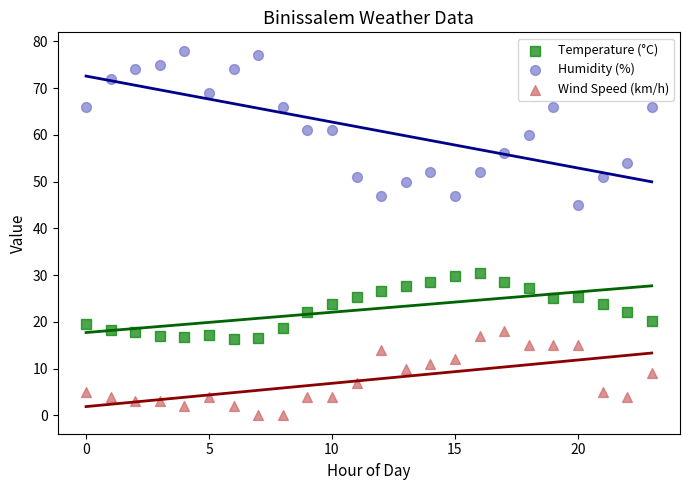

Across all data points, what is the range of X values (max minus min)?

23.0